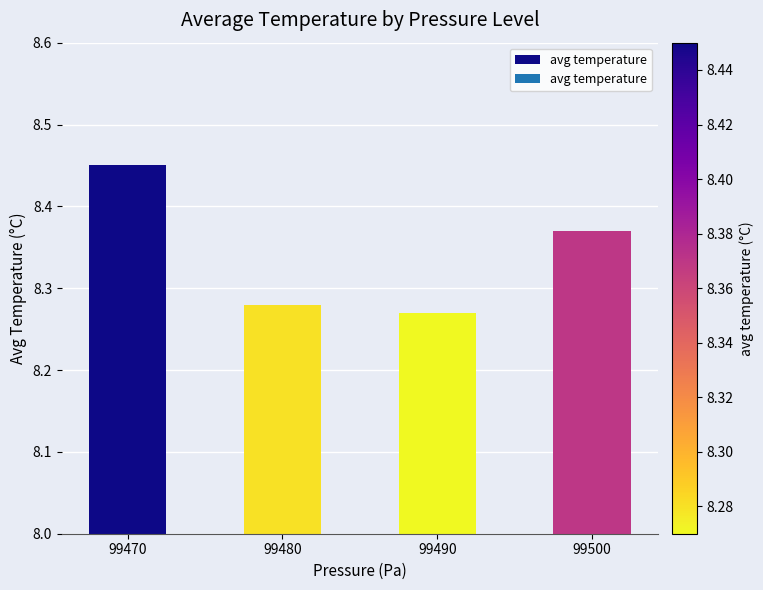

At which category does the chart reach its peak across all series?

99470